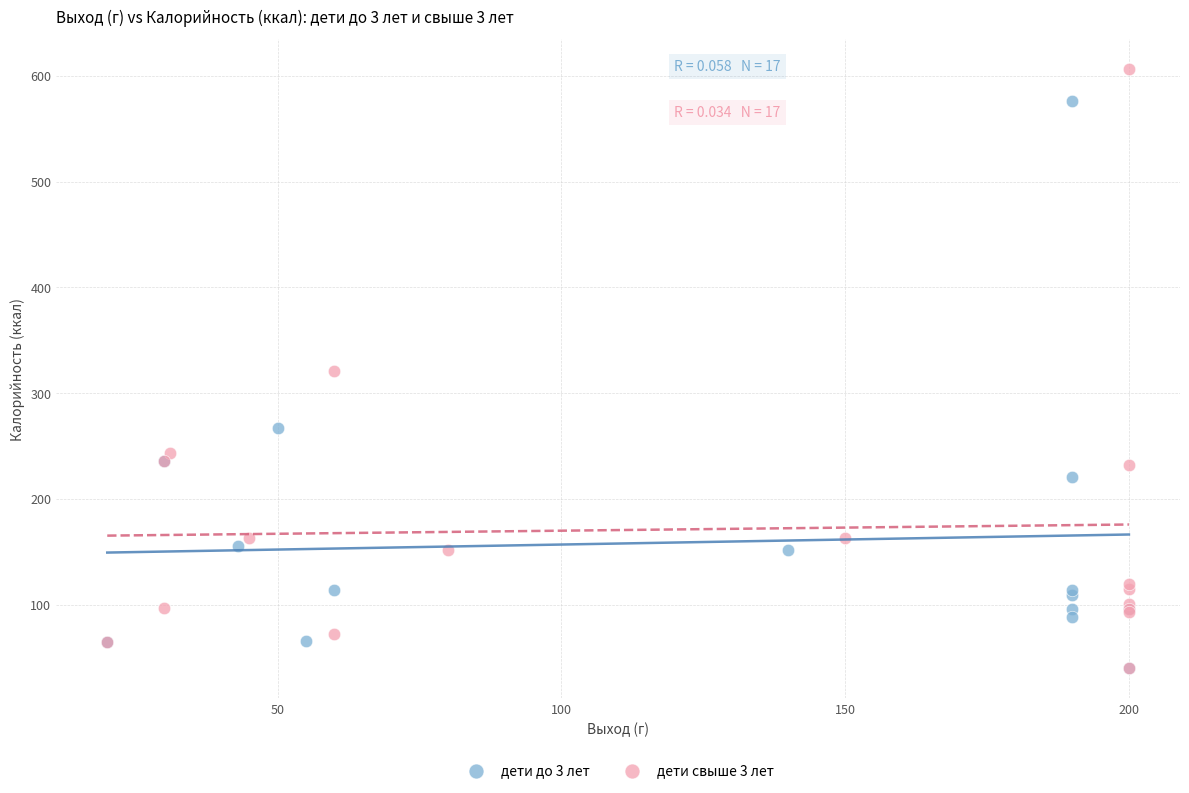

Which series contains the highest Y value?

дети свыше 3 лет